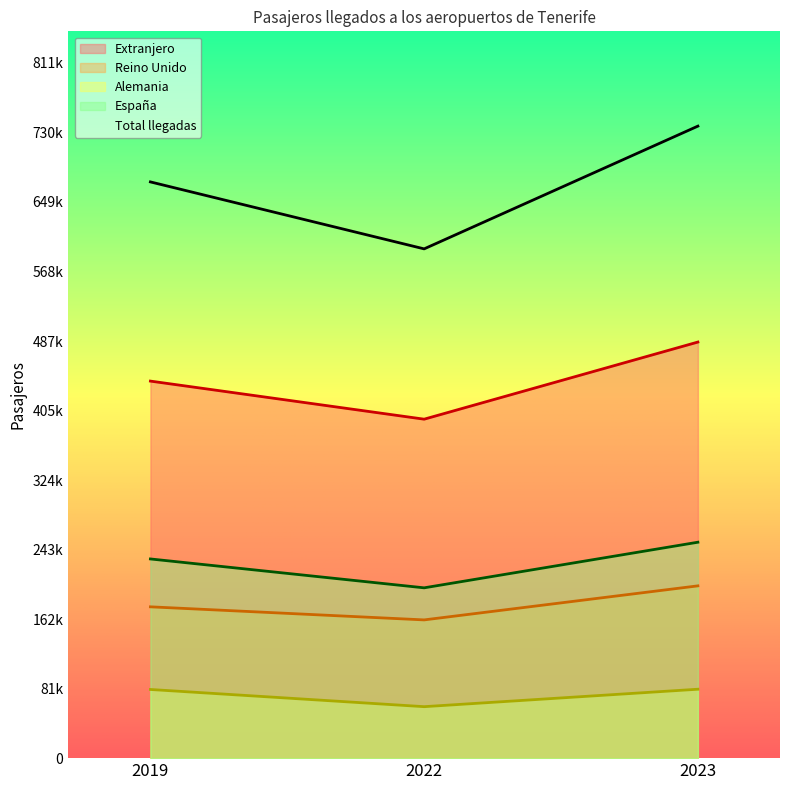

What is the difference between the Extranjero values at 2022 and 2023?

90049